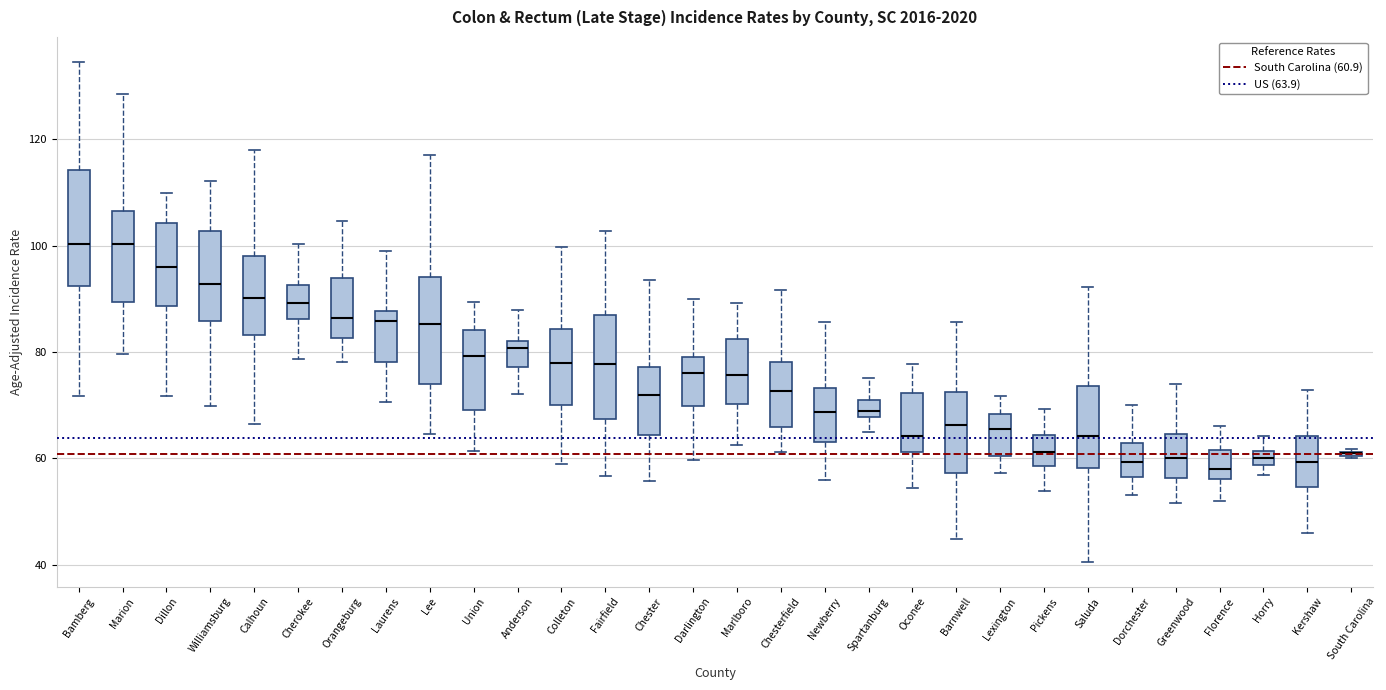

Where does the upper whisker of the box for Horry end on the y-axis? The values are not printed on the chart, so give them approximately, as read against the axis.

64